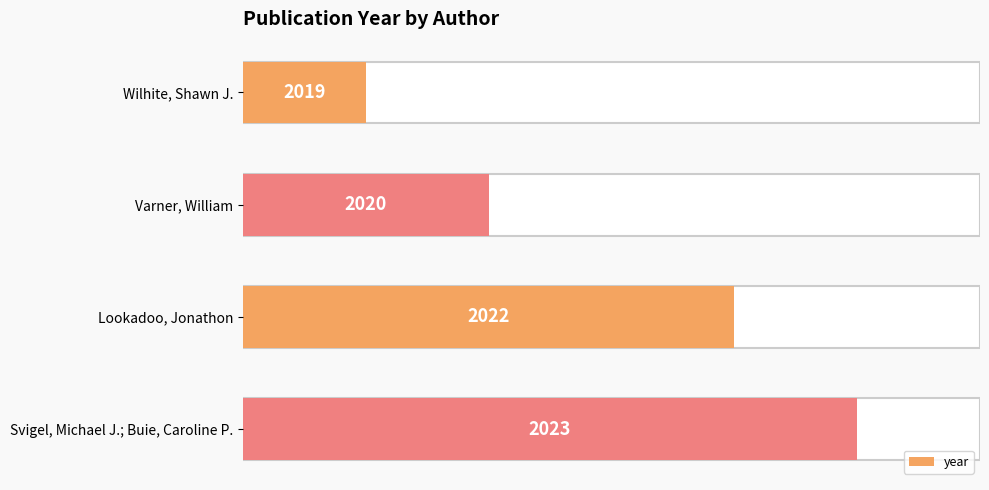

At which label is the value closest to 3?

Varner, William